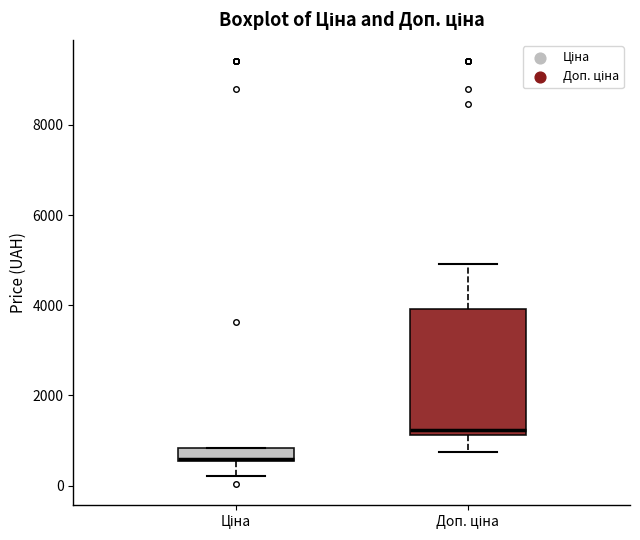

Which box has the highest median line?

Доп. ціна